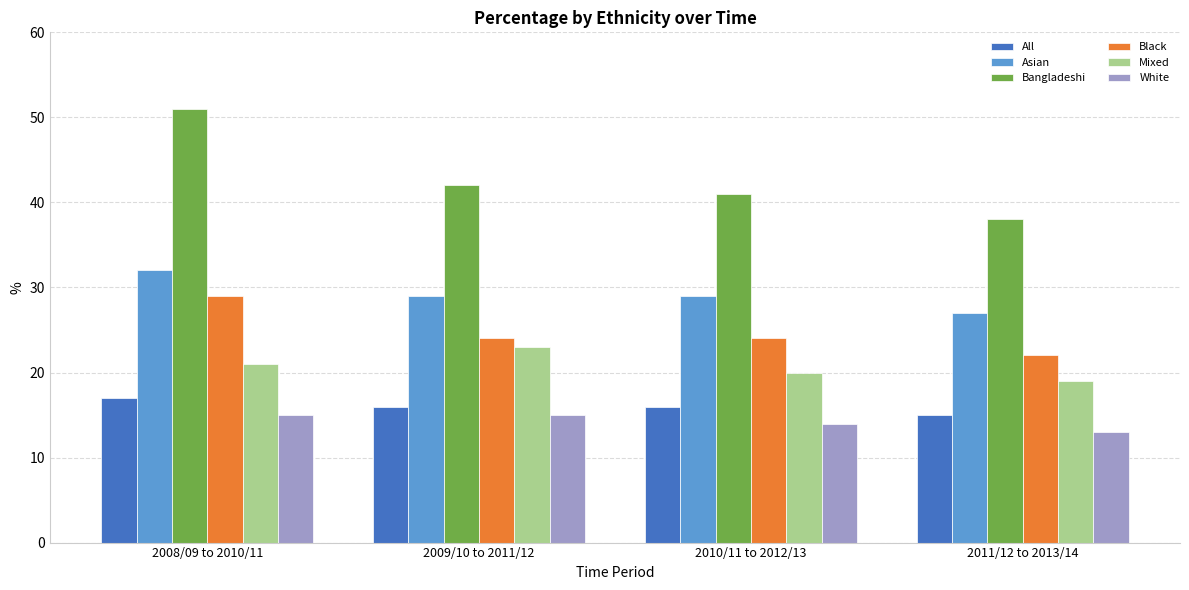

How many groups of bars are there?

4